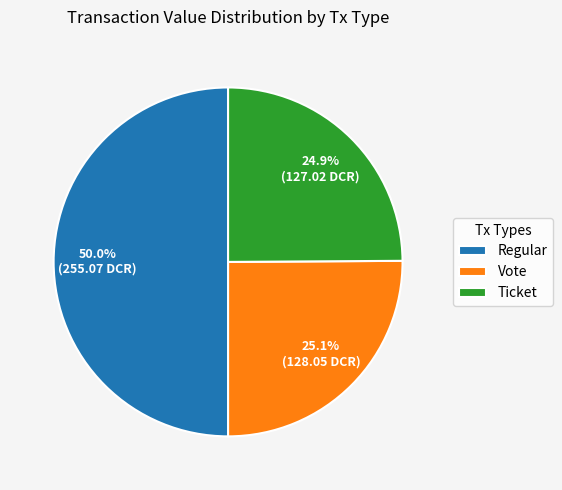

Between Vote and Regular, which is larger?

Regular